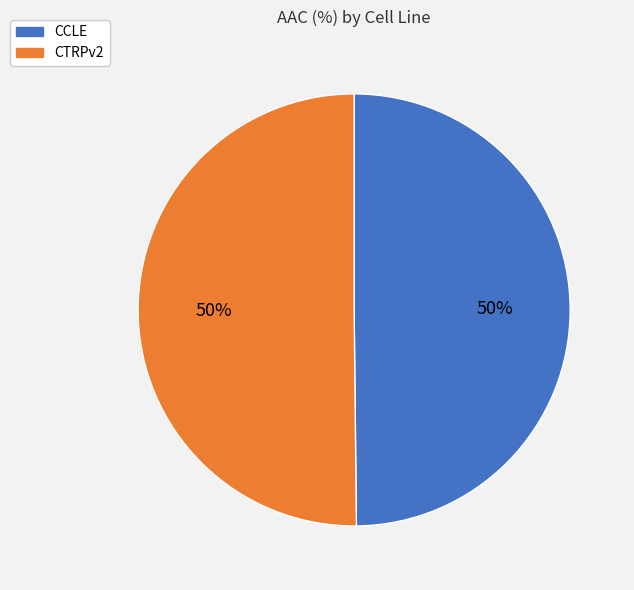

To the nearest percent, what percentage of the pie is CTRPv2?

50%